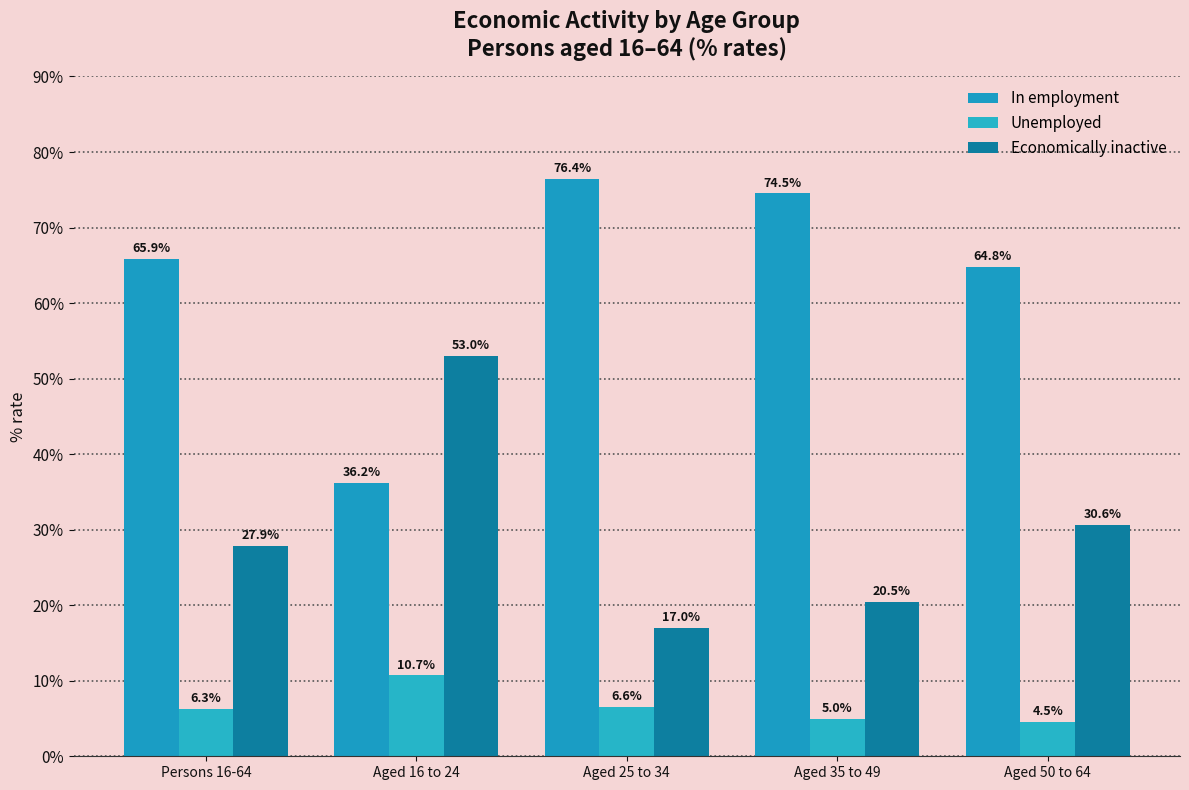

What is the spread (max minus min) of values at Aged 16 to 24?

42.3